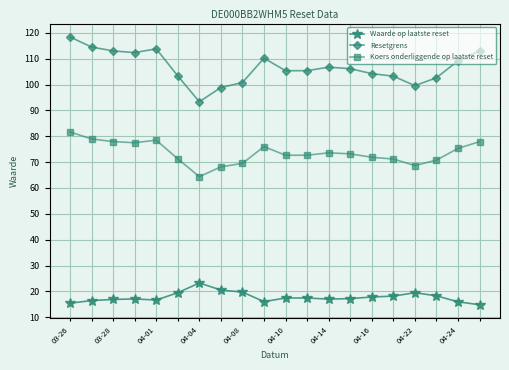

What are all the series names shown in the legend?

Waarde op laatste reset, Resetgrens, Koers onderliggende op laatste reset